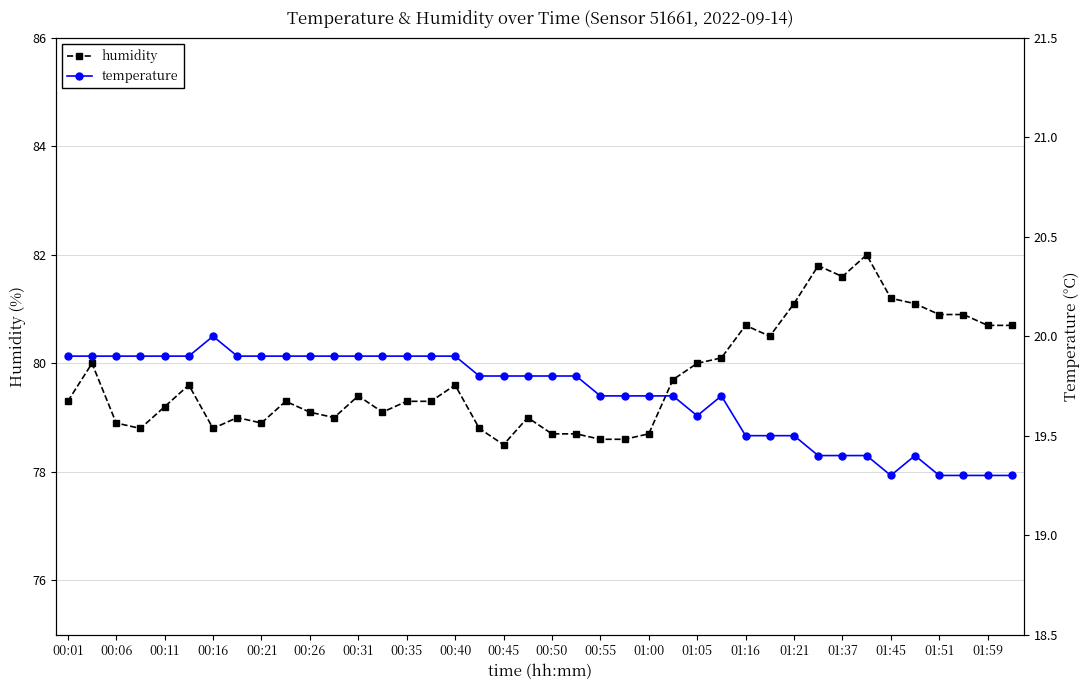

At how many categories does at least one series exceed 53?

40